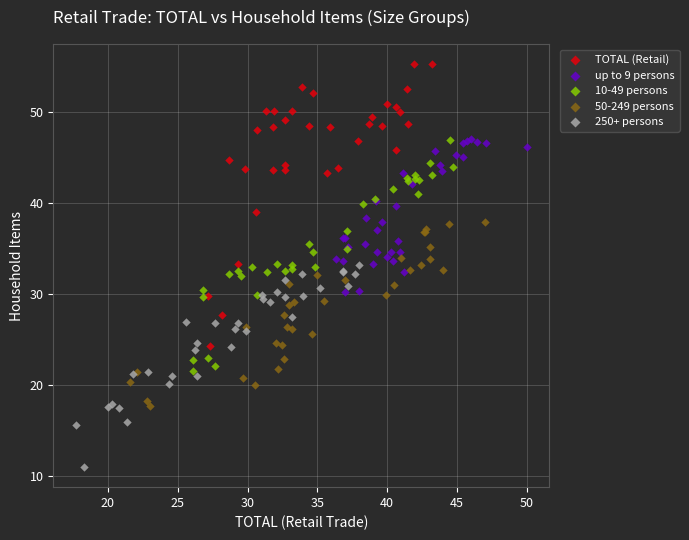

Which series reaches the minimum Y coordinate?

250+ persons